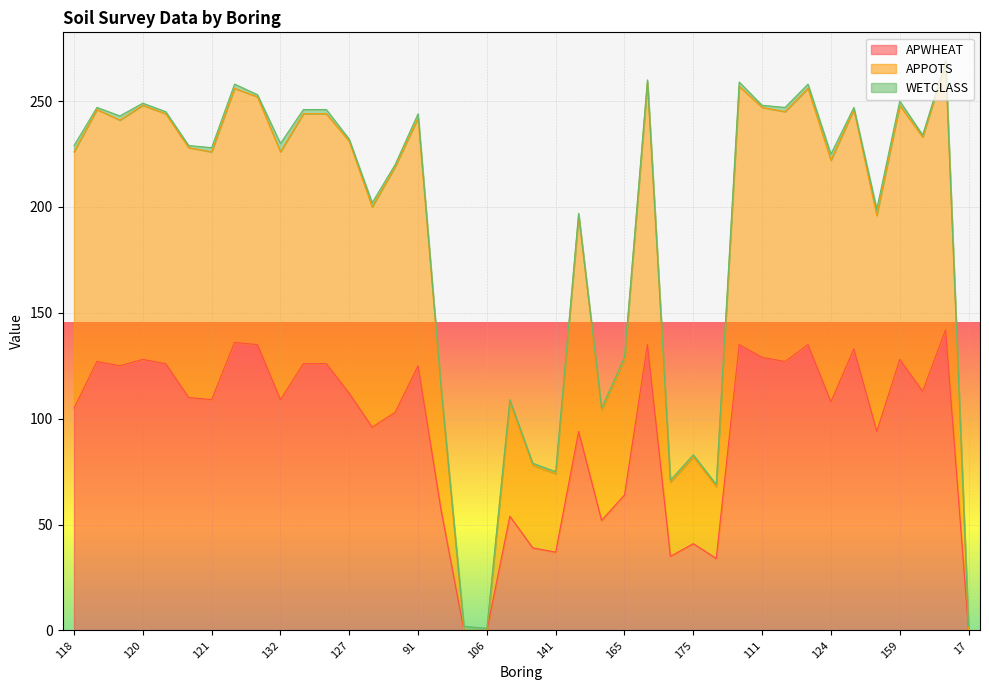

Is it true that APPOTS equals 246 at 158?

True